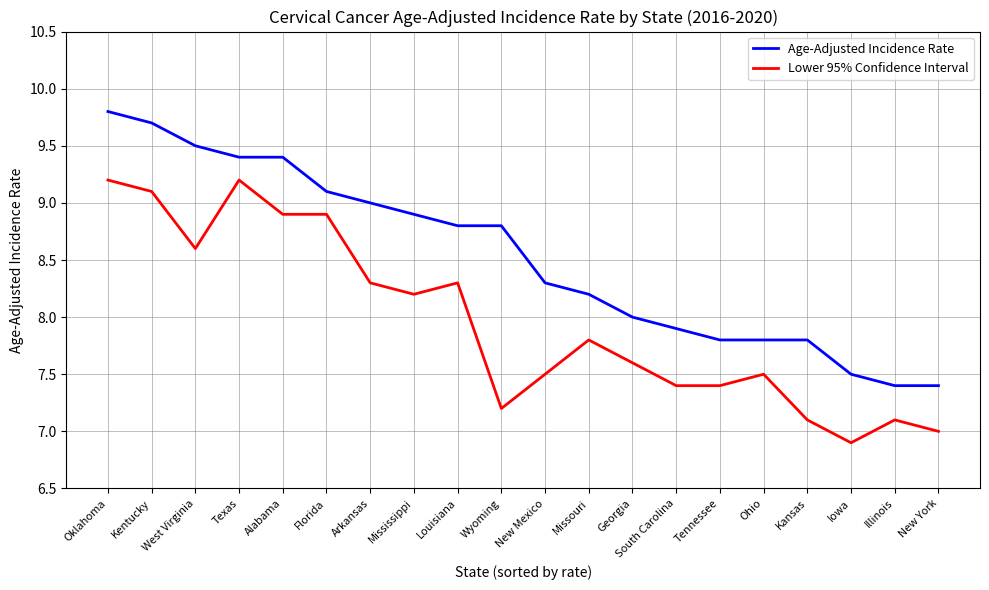

True or false: Age-Adjusted Incidence Rate has a value of 15.0 at Texas.

False